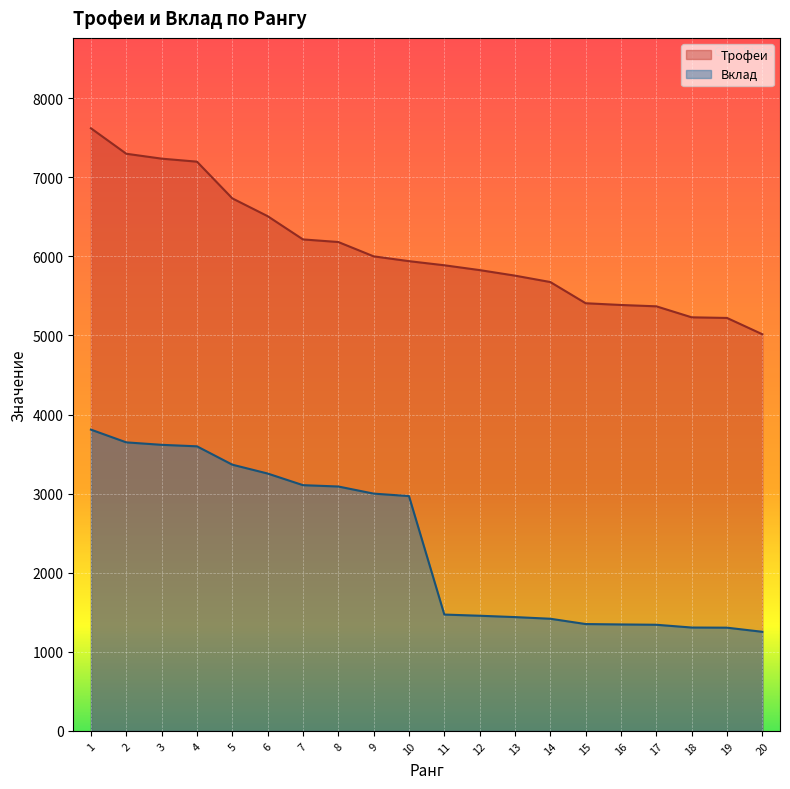

How many values in the Вклад series are below 2969?

10